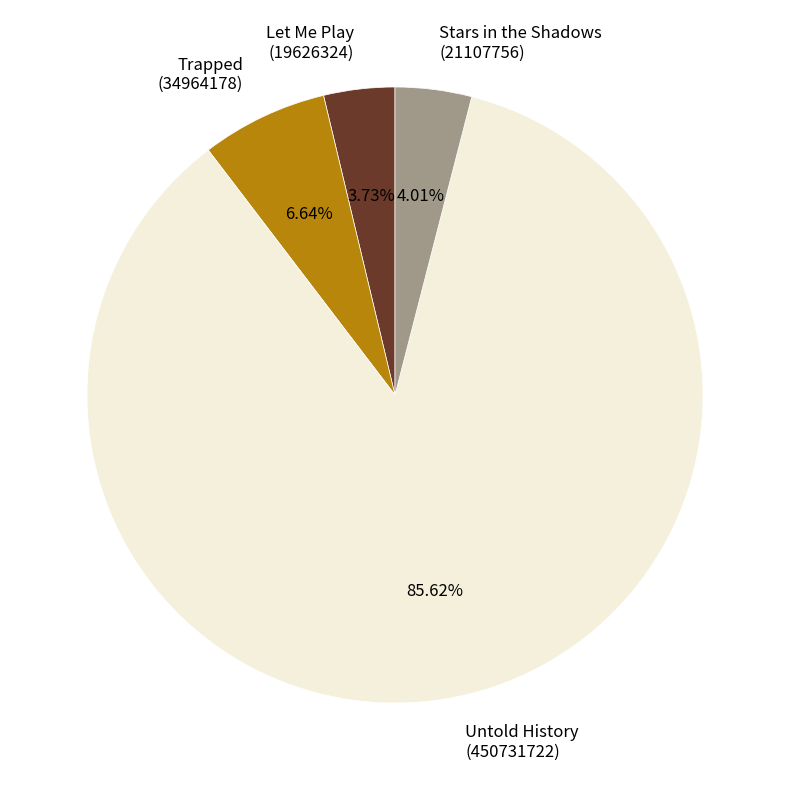

What is the ratio of the value at Untold History (450731722) to the value at Let Me Play (19626324)?

23.0